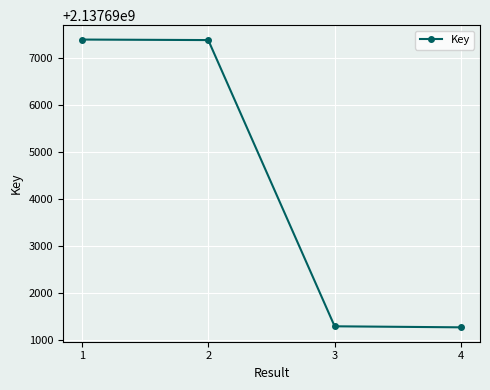

True or false: the data shows 2137697375 at 2.

True